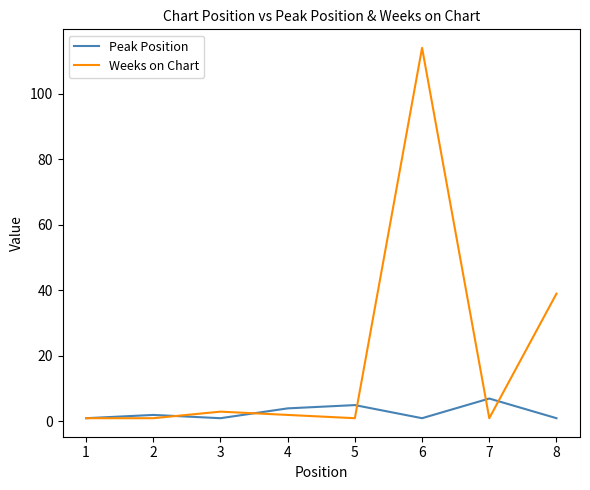

Which series has the widest spread of values?

Weeks on Chart